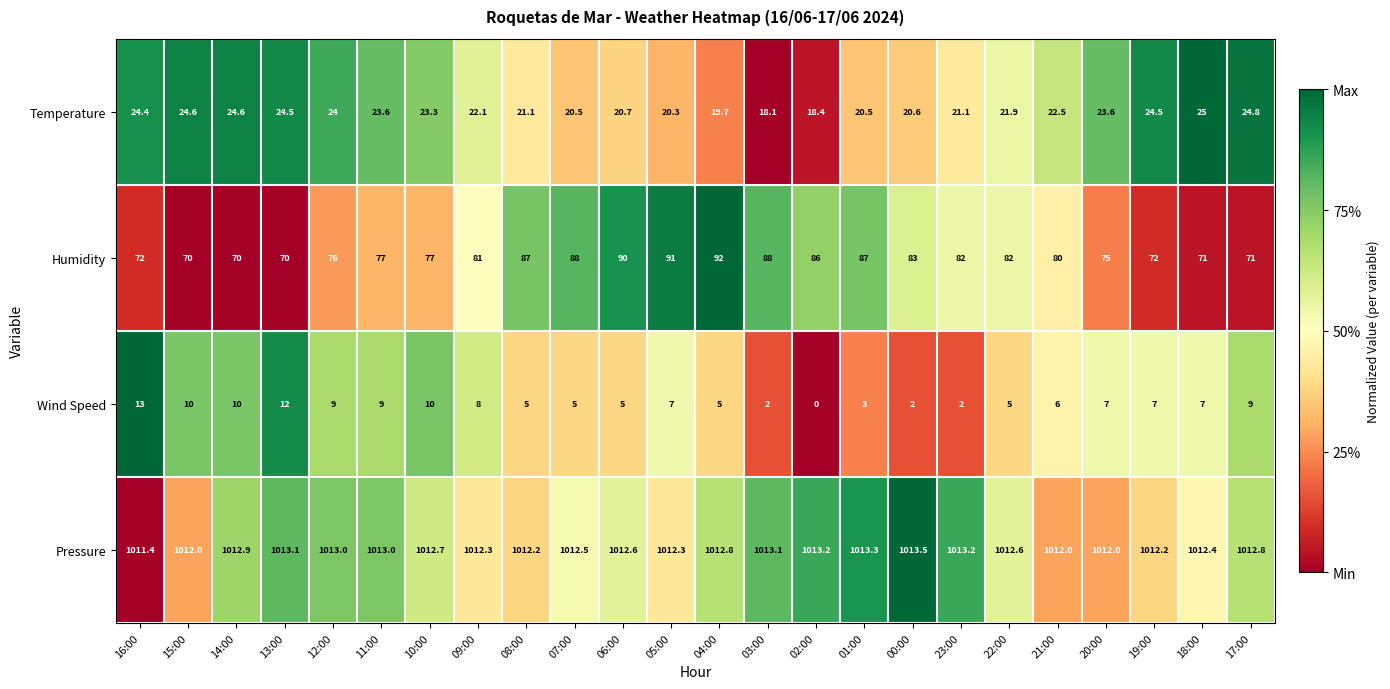

What is the difference between the Pressure values at 02:00 and 10:00?

0.5